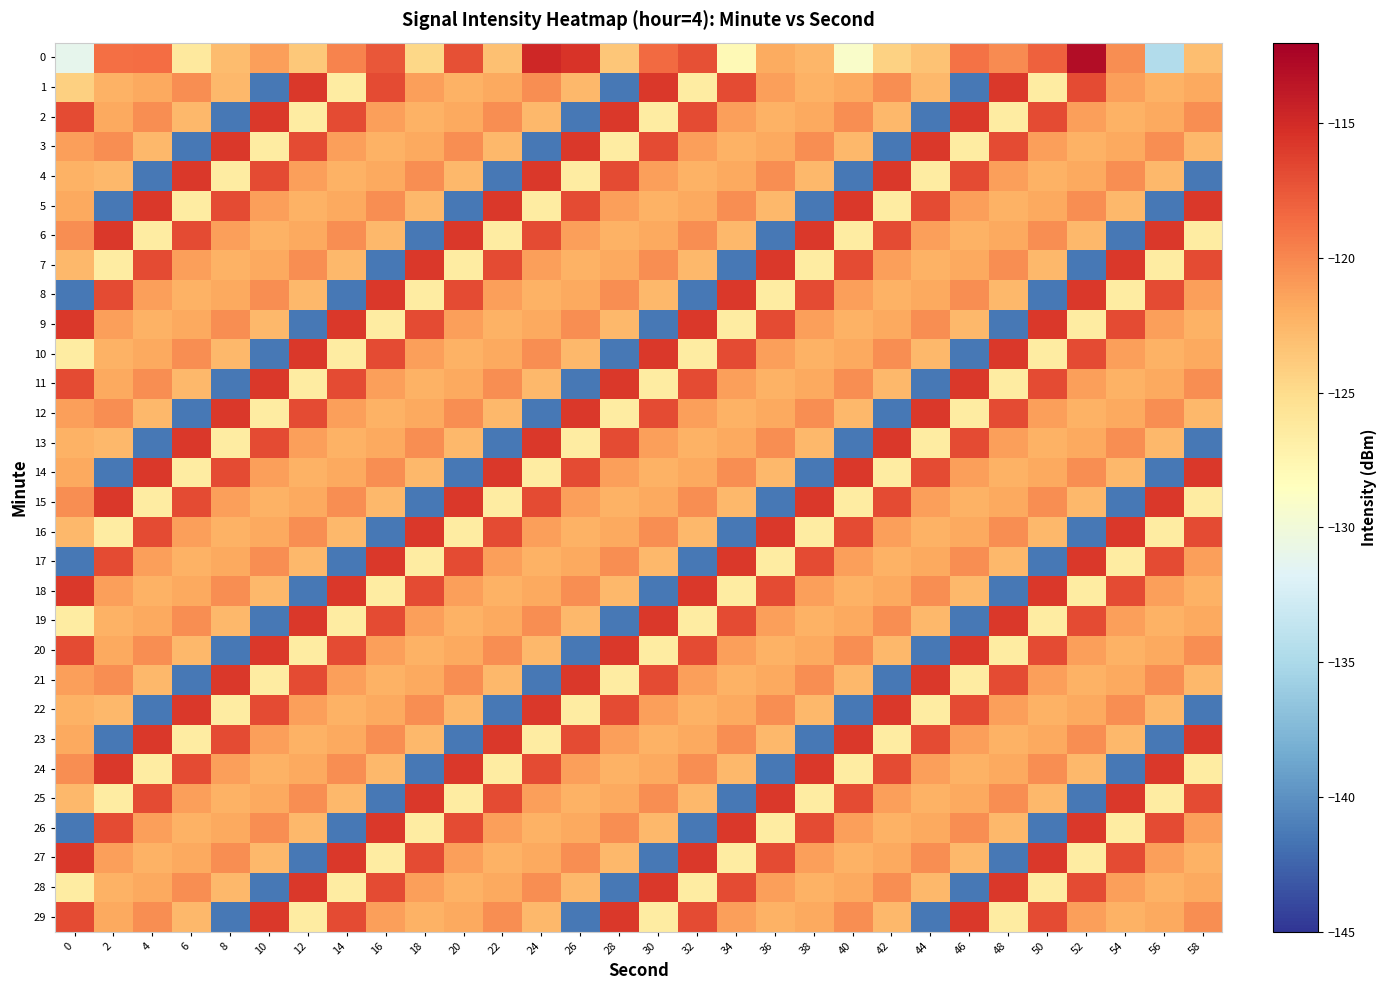

Reading right to left, what are all the values shown in this chart?

0: 58=-123.0	56=-134.6	54=-120.3	52=-113.0	50=-118.0	48=-120.2	46=-118.9	44=-123.3	42=-124.3	40=-129.0	38=-122.5	36=-121.9	34=-127.9	32=-117.1	30=-118.6	28=-123.5	26=-115.5	24=-114.8	22=-123.1	20=-117.0	18=-124.7	16=-117.5	14=-119.8	12=-123.6	10=-121.2	8=-122.9	6=-126.3	4=-118.6	2=-118.8	0=-131.1
1: 58=-121.8	56=-122.2	54=-121.2	52=-116.8	50=-126.5	48=-115.8	46=-141.5	44=-122.6	42=-120.3	40=-121.8	38=-122.2	36=-121.2	34=-116.8	32=-126.5	30=-115.8	28=-141.5	26=-122.6	24=-120.3	22=-121.8	20=-122.2	18=-121.2	16=-116.8	14=-126.5	12=-115.8	10=-141.5	8=-122.6	6=-120.3	4=-121.8	2=-122.2	0=-124.2
2: 58=-120.3	56=-121.8	54=-122.2	52=-121.2	50=-116.8	48=-126.5	46=-115.8	44=-141.5	42=-122.6	40=-120.3	38=-121.8	36=-122.2	34=-121.2	32=-116.8	30=-126.5	28=-115.8	26=-141.5	24=-122.6	22=-120.3	20=-121.8	18=-122.2	16=-121.2	14=-116.8	12=-126.5	10=-115.8	8=-141.5	6=-122.6	4=-120.3	2=-121.8	0=-116.8
3: 58=-122.6	56=-120.3	54=-121.8	52=-122.2	50=-121.2	48=-116.8	46=-126.5	44=-115.8	42=-141.5	40=-122.6	38=-120.3	36=-121.8	34=-122.2	32=-121.2	30=-116.8	28=-126.5	26=-115.8	24=-141.5	22=-122.6	20=-120.3	18=-121.8	16=-122.2	14=-121.2	12=-116.8	10=-126.5	8=-115.8	6=-141.5	4=-122.6	2=-120.3	0=-121.2
4: 58=-141.5	56=-122.6	54=-120.3	52=-121.8	50=-122.2	48=-121.2	46=-116.8	44=-126.5	42=-115.8	40=-141.5	38=-122.6	36=-120.3	34=-121.8	32=-122.2	30=-121.2	28=-116.8	26=-126.5	24=-115.8	22=-141.5	20=-122.6	18=-120.3	16=-121.8	14=-122.2	12=-121.2	10=-116.8	8=-126.5	6=-115.8	4=-141.5	2=-122.6	0=-122.2
5: 58=-115.8	56=-141.5	54=-122.6	52=-120.3	50=-121.8	48=-122.2	46=-121.2	44=-116.8	42=-126.5	40=-115.8	38=-141.5	36=-122.6	34=-120.3	32=-121.8	30=-122.2	28=-121.2	26=-116.8	24=-126.5	22=-115.8	20=-141.5	18=-122.6	16=-120.3	14=-121.8	12=-122.2	10=-121.2	8=-116.8	6=-126.5	4=-115.8	2=-141.5	0=-121.8
6: 58=-126.5	56=-115.8	54=-141.5	52=-122.6	50=-120.3	48=-121.8	46=-122.2	44=-121.2	42=-116.8	40=-126.5	38=-115.8	36=-141.5	34=-122.6	32=-120.3	30=-121.8	28=-122.2	26=-121.2	24=-116.8	22=-126.5	20=-115.8	18=-141.5	16=-122.6	14=-120.3	12=-121.8	10=-122.2	8=-121.2	6=-116.8	4=-126.5	2=-115.8	0=-120.3
7: 58=-116.8	56=-126.5	54=-115.8	52=-141.5	50=-122.6	48=-120.3	46=-121.8	44=-122.2	42=-121.2	40=-116.8	38=-126.5	36=-115.8	34=-141.5	32=-122.6	30=-120.3	28=-121.8	26=-122.2	24=-121.2	22=-116.8	20=-126.5	18=-115.8	16=-141.5	14=-122.6	12=-120.3	10=-121.8	8=-122.2	6=-121.2	4=-116.8	2=-126.5	0=-122.6
8: 58=-121.2	56=-116.8	54=-126.5	52=-115.8	50=-141.5	48=-122.6	46=-120.3	44=-121.8	42=-122.2	40=-121.2	38=-116.8	36=-126.5	34=-115.8	32=-141.5	30=-122.6	28=-120.3	26=-121.8	24=-122.2	22=-121.2	20=-116.8	18=-126.5	16=-115.8	14=-141.5	12=-122.6	10=-120.3	8=-121.8	6=-122.2	4=-121.2	2=-116.8	0=-141.5
9: 58=-122.2	56=-121.2	54=-116.8	52=-126.5	50=-115.8	48=-141.5	46=-122.6	44=-120.3	42=-121.8	40=-122.2	38=-121.2	36=-116.8	34=-126.5	32=-115.8	30=-141.5	28=-122.6	26=-120.3	24=-121.8	22=-122.2	20=-121.2	18=-116.8	16=-126.5	14=-115.8	12=-141.5	10=-122.6	8=-120.3	6=-121.8	4=-122.2	2=-121.2	0=-115.8
10: 58=-121.8	56=-122.2	54=-121.2	52=-116.8	50=-126.5	48=-115.8	46=-141.5	44=-122.6	42=-120.3	40=-121.8	38=-122.2	36=-121.2	34=-116.8	32=-126.5	30=-115.8	28=-141.5	26=-122.6	24=-120.3	22=-121.8	20=-122.2	18=-121.2	16=-116.8	14=-126.5	12=-115.8	10=-141.5	8=-122.6	6=-120.3	4=-121.8	2=-122.2	0=-126.5
11: 58=-120.3	56=-121.8	54=-122.2	52=-121.2	50=-116.8	48=-126.5	46=-115.8	44=-141.5	42=-122.6	40=-120.3	38=-121.8	36=-122.2	34=-121.2	32=-116.8	30=-126.5	28=-115.8	26=-141.5	24=-122.6	22=-120.3	20=-121.8	18=-122.2	16=-121.2	14=-116.8	12=-126.5	10=-115.8	8=-141.5	6=-122.6	4=-120.3	2=-121.8	0=-116.8
12: 58=-122.6	56=-120.3	54=-121.8	52=-122.2	50=-121.2	48=-116.8	46=-126.5	44=-115.8	42=-141.5	40=-122.6	38=-120.3	36=-121.8	34=-122.2	32=-121.2	30=-116.8	28=-126.5	26=-115.8	24=-141.5	22=-122.6	20=-120.3	18=-121.8	16=-122.2	14=-121.2	12=-116.8	10=-126.5	8=-115.8	6=-141.5	4=-122.6	2=-120.3	0=-121.2
13: 58=-141.5	56=-122.6	54=-120.3	52=-121.8	50=-122.2	48=-121.2	46=-116.8	44=-126.5	42=-115.8	40=-141.5	38=-122.6	36=-120.3	34=-121.8	32=-122.2	30=-121.2	28=-116.8	26=-126.5	24=-115.8	22=-141.5	20=-122.6	18=-120.3	16=-121.8	14=-122.2	12=-121.2	10=-116.8	8=-126.5	6=-115.8	4=-141.5	2=-122.6	0=-122.2
14: 58=-115.8	56=-141.5	54=-122.6	52=-120.3	50=-121.8	48=-122.2	46=-121.2	44=-116.8	42=-126.5	40=-115.8	38=-141.5	36=-122.6	34=-120.3	32=-121.8	30=-122.2	28=-121.2	26=-116.8	24=-126.5	22=-115.8	20=-141.5	18=-122.6	16=-120.3	14=-121.8	12=-122.2	10=-121.2	8=-116.8	6=-126.5	4=-115.8	2=-141.5	0=-121.8
15: 58=-126.5	56=-115.8	54=-141.5	52=-122.6	50=-120.3	48=-121.8	46=-122.2	44=-121.2	42=-116.8	40=-126.5	38=-115.8	36=-141.5	34=-122.6	32=-120.3	30=-121.8	28=-122.2	26=-121.2	24=-116.8	22=-126.5	20=-115.8	18=-141.5	16=-122.6	14=-120.3	12=-121.8	10=-122.2	8=-121.2	6=-116.8	4=-126.5	2=-115.8	0=-120.3
16: 58=-116.8	56=-126.5	54=-115.8	52=-141.5	50=-122.6	48=-120.3	46=-121.8	44=-122.2	42=-121.2	40=-116.8	38=-126.5	36=-115.8	34=-141.5	32=-122.6	30=-120.3	28=-121.8	26=-122.2	24=-121.2	22=-116.8	20=-126.5	18=-115.8	16=-141.5	14=-122.6	12=-120.3	10=-121.8	8=-122.2	6=-121.2	4=-116.8	2=-126.5	0=-122.6
17: 58=-121.2	56=-116.8	54=-126.5	52=-115.8	50=-141.5	48=-122.6	46=-120.3	44=-121.8	42=-122.2	40=-121.2	38=-116.8	36=-126.5	34=-115.8	32=-141.5	30=-122.6	28=-120.3	26=-121.8	24=-122.2	22=-121.2	20=-116.8	18=-126.5	16=-115.8	14=-141.5	12=-122.6	10=-120.3	8=-121.8	6=-122.2	4=-121.2	2=-116.8	0=-141.5
18: 58=-122.2	56=-121.2	54=-116.8	52=-126.5	50=-115.8	48=-141.5	46=-122.6	44=-120.3	42=-121.8	40=-122.2	38=-121.2	36=-116.8	34=-126.5	32=-115.8	30=-141.5	28=-122.6	26=-120.3	24=-121.8	22=-122.2	20=-121.2	18=-116.8	16=-126.5	14=-115.8	12=-141.5	10=-122.6	8=-120.3	6=-121.8	4=-122.2	2=-121.2	0=-115.8
19: 58=-121.8	56=-122.2	54=-121.2	52=-116.8	50=-126.5	48=-115.8	46=-141.5	44=-122.6	42=-120.3	40=-121.8	38=-122.2	36=-121.2	34=-116.8	32=-126.5	30=-115.8	28=-141.5	26=-122.6	24=-120.3	22=-121.8	20=-122.2	18=-121.2	16=-116.8	14=-126.5	12=-115.8	10=-141.5	8=-122.6	6=-120.3	4=-121.8	2=-122.2	0=-126.5
20: 58=-120.3	56=-121.8	54=-122.2	52=-121.2	50=-116.8	48=-126.5	46=-115.8	44=-141.5	42=-122.6	40=-120.3	38=-121.8	36=-122.2	34=-121.2	32=-116.8	30=-126.5	28=-115.8	26=-141.5	24=-122.6	22=-120.3	20=-121.8	18=-122.2	16=-121.2	14=-116.8	12=-126.5	10=-115.8	8=-141.5	6=-122.6	4=-120.3	2=-121.8	0=-116.8
21: 58=-122.6	56=-120.3	54=-121.8	52=-122.2	50=-121.2	48=-116.8	46=-126.5	44=-115.8	42=-141.5	40=-122.6	38=-120.3	36=-121.8	34=-122.2	32=-121.2	30=-116.8	28=-126.5	26=-115.8	24=-141.5	22=-122.6	20=-120.3	18=-121.8	16=-122.2	14=-121.2	12=-116.8	10=-126.5	8=-115.8	6=-141.5	4=-122.6	2=-120.3	0=-121.2
22: 58=-141.5	56=-122.6	54=-120.3	52=-121.8	50=-122.2	48=-121.2	46=-116.8	44=-126.5	42=-115.8	40=-141.5	38=-122.6	36=-120.3	34=-121.8	32=-122.2	30=-121.2	28=-116.8	26=-126.5	24=-115.8	22=-141.5	20=-122.6	18=-120.3	16=-121.8	14=-122.2	12=-121.2	10=-116.8	8=-126.5	6=-115.8	4=-141.5	2=-122.6	0=-122.2
23: 58=-115.8	56=-141.5	54=-122.6	52=-120.3	50=-121.8	48=-122.2	46=-121.2	44=-116.8	42=-126.5	40=-115.8	38=-141.5	36=-122.6	34=-120.3	32=-121.8	30=-122.2	28=-121.2	26=-116.8	24=-126.5	22=-115.8	20=-141.5	18=-122.6	16=-120.3	14=-121.8	12=-122.2	10=-121.2	8=-116.8	6=-126.5	4=-115.8	2=-141.5	0=-121.8
24: 58=-126.5	56=-115.8	54=-141.5	52=-122.6	50=-120.3	48=-121.8	46=-122.2	44=-121.2	42=-116.8	40=-126.5	38=-115.8	36=-141.5	34=-122.6	32=-120.3	30=-121.8	28=-122.2	26=-121.2	24=-116.8	22=-126.5	20=-115.8	18=-141.5	16=-122.6	14=-120.3	12=-121.8	10=-122.2	8=-121.2	6=-116.8	4=-126.5	2=-115.8	0=-120.3
25: 58=-116.8	56=-126.5	54=-115.8	52=-141.5	50=-122.6	48=-120.3	46=-121.8	44=-122.2	42=-121.2	40=-116.8	38=-126.5	36=-115.8	34=-141.5	32=-122.6	30=-120.3	28=-121.8	26=-122.2	24=-121.2	22=-116.8	20=-126.5	18=-115.8	16=-141.5	14=-122.6	12=-120.3	10=-121.8	8=-122.2	6=-121.2	4=-116.8	2=-126.5	0=-122.6
26: 58=-121.2	56=-116.8	54=-126.5	52=-115.8	50=-141.5	48=-122.6	46=-120.3	44=-121.8	42=-122.2	40=-121.2	38=-116.8	36=-126.5	34=-115.8	32=-141.5	30=-122.6	28=-120.3	26=-121.8	24=-122.2	22=-121.2	20=-116.8	18=-126.5	16=-115.8	14=-141.5	12=-122.6	10=-120.3	8=-121.8	6=-122.2	4=-121.2	2=-116.8	0=-141.5
27: 58=-122.2	56=-121.2	54=-116.8	52=-126.5	50=-115.8	48=-141.5	46=-122.6	44=-120.3	42=-121.8	40=-122.2	38=-121.2	36=-116.8	34=-126.5	32=-115.8	30=-141.5	28=-122.6	26=-120.3	24=-121.8	22=-122.2	20=-121.2	18=-116.8	16=-126.5	14=-115.8	12=-141.5	10=-122.6	8=-120.3	6=-121.8	4=-122.2	2=-121.2	0=-115.8
28: 58=-121.8	56=-122.2	54=-121.2	52=-116.8	50=-126.5	48=-115.8	46=-141.5	44=-122.6	42=-120.3	40=-121.8	38=-122.2	36=-121.2	34=-116.8	32=-126.5	30=-115.8	28=-141.5	26=-122.6	24=-120.3	22=-121.8	20=-122.2	18=-121.2	16=-116.8	14=-126.5	12=-115.8	10=-141.5	8=-122.6	6=-120.3	4=-121.8	2=-122.2	0=-126.5
29: 58=-120.3	56=-121.8	54=-122.2	52=-121.2	50=-116.8	48=-126.5	46=-115.8	44=-141.5	42=-122.6	40=-120.3	38=-121.8	36=-122.2	34=-121.2	32=-116.8	30=-126.5	28=-115.8	26=-141.5	24=-122.6	22=-120.3	20=-121.8	18=-122.2	16=-121.2	14=-116.8	12=-126.5	10=-115.8	8=-141.5	6=-122.6	4=-120.3	2=-121.8	0=-116.8